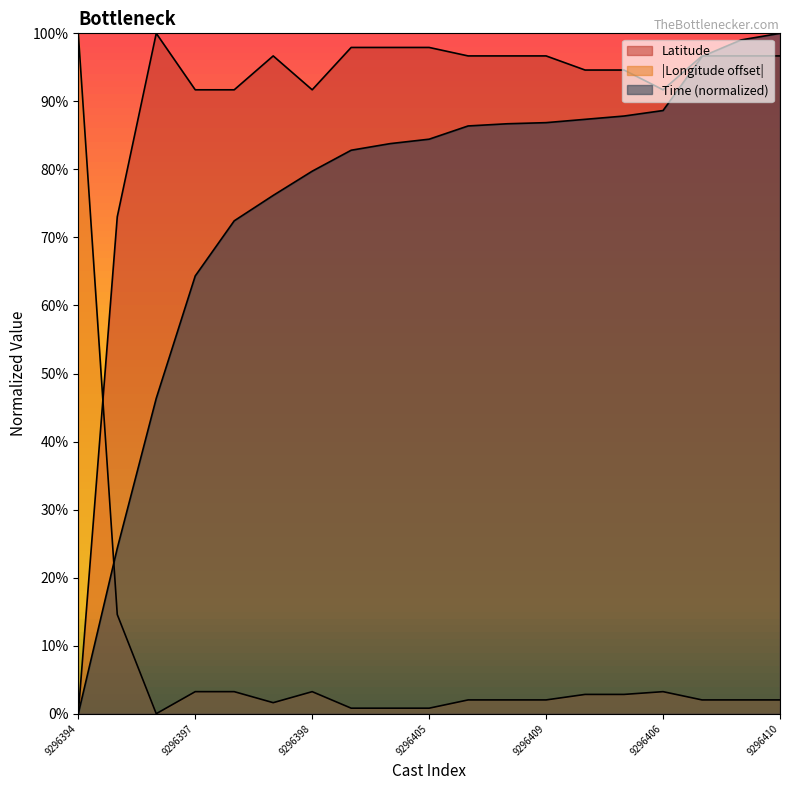

Where is the first local maximum for Latitude?

9296396